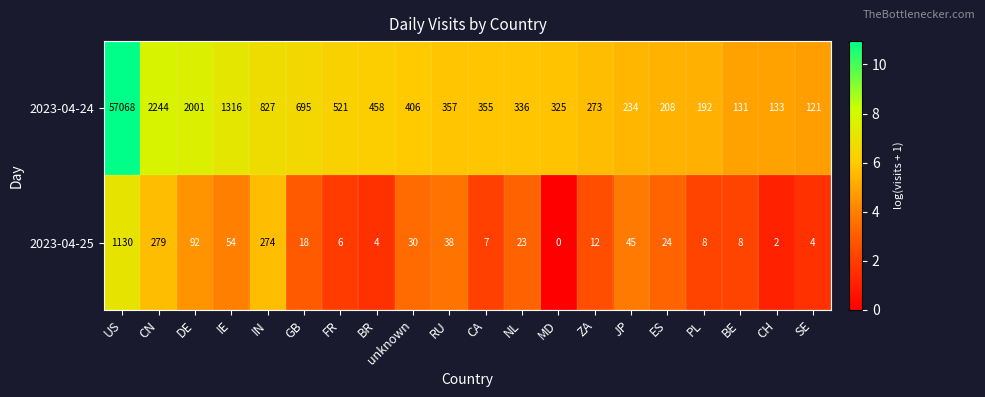

Rank the series at GB from lowest to highest value.

2023-04-25, 2023-04-24